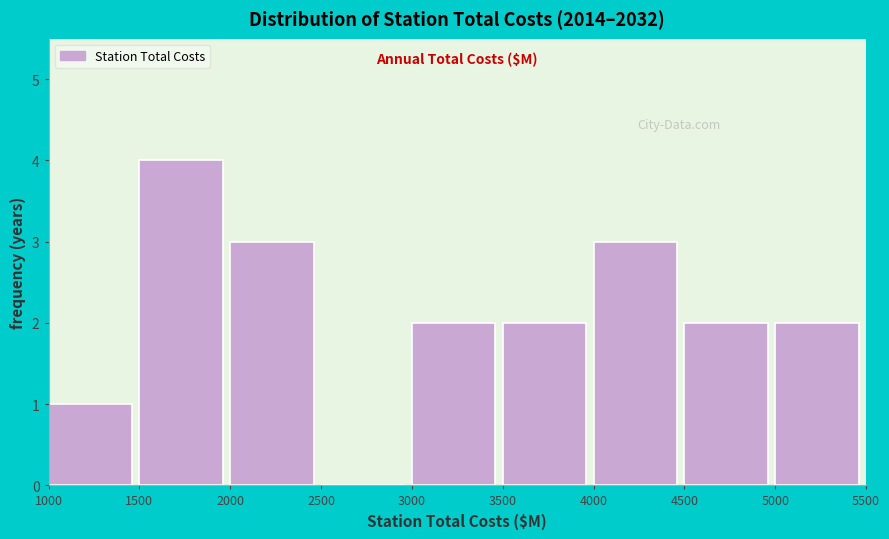

What is the height of the bar covering 4500 to 5000 on the x-axis? The values are not printed on the chart, so give them approximately, as read against the axis.

2